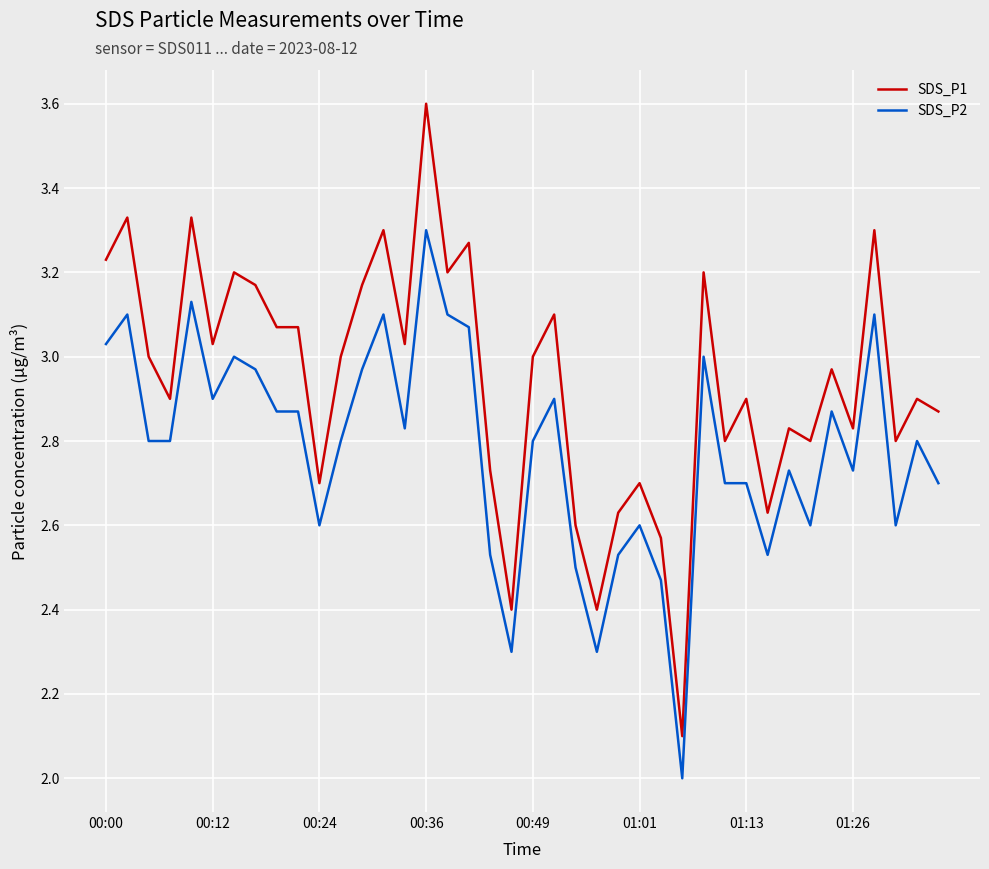

What is the maximum value shown in the chart?

3.6